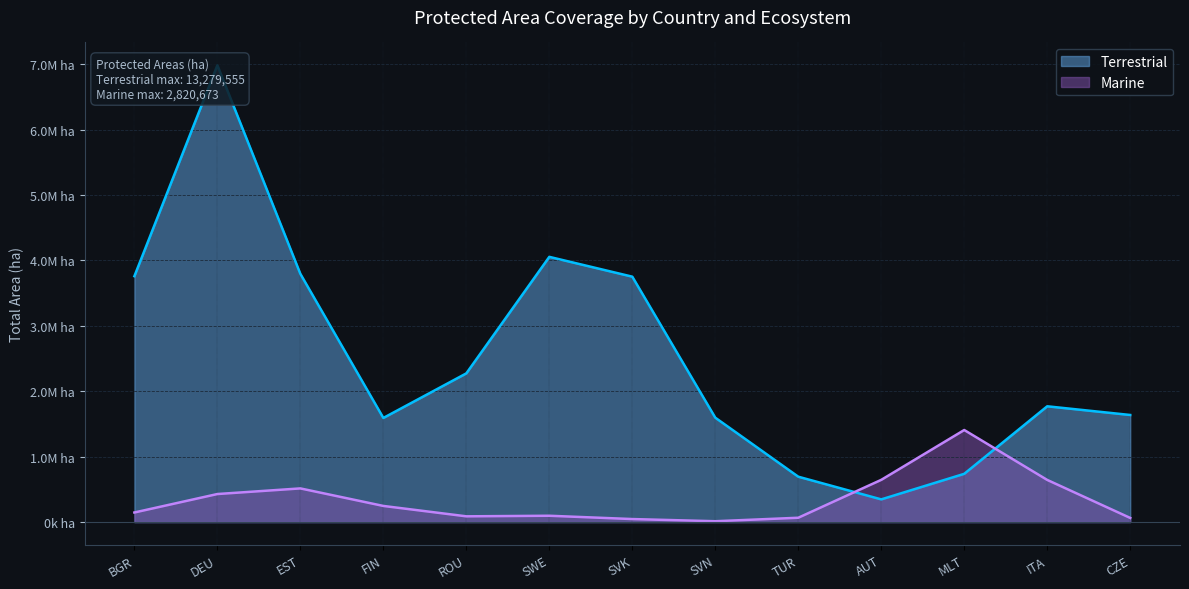

After their last crossing, which series has the higher values: Terrestrial or Marine?

Terrestrial